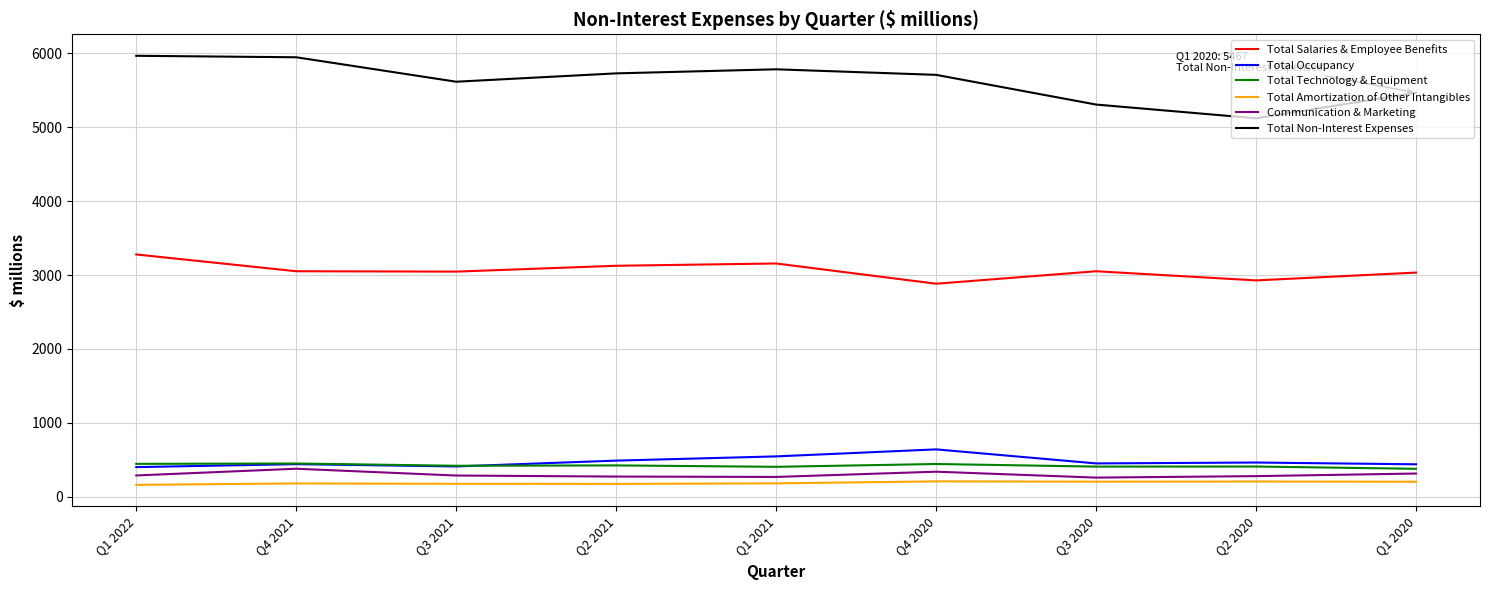

Which series has the largest total across all categories?

Total Non-Interest Expenses